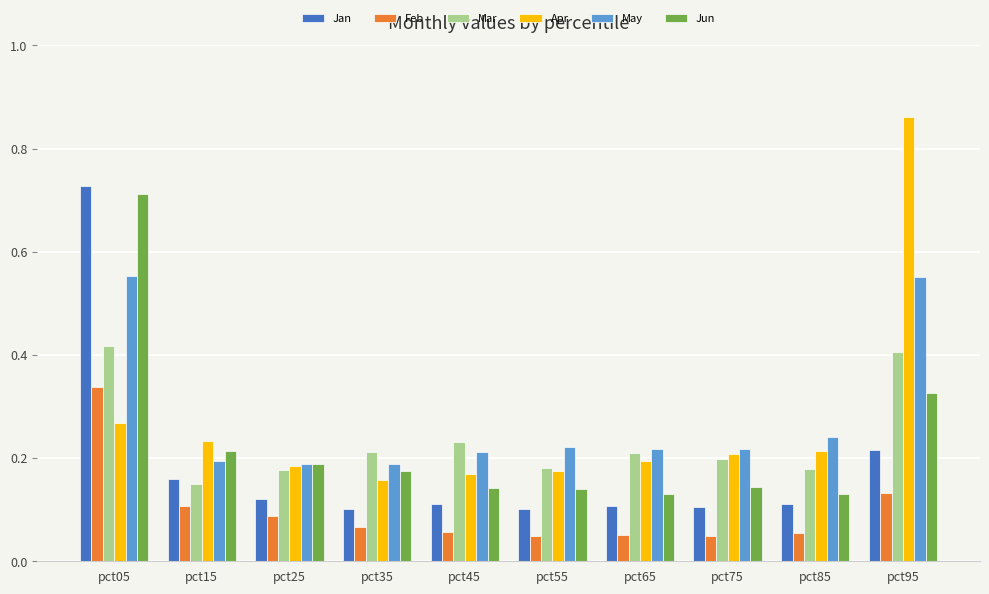

Is the value of Feb at pct65 greater than the value of Mar at pct85?

No